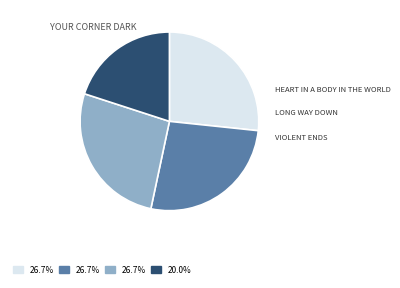

Is there a majority slice in this chart?

No